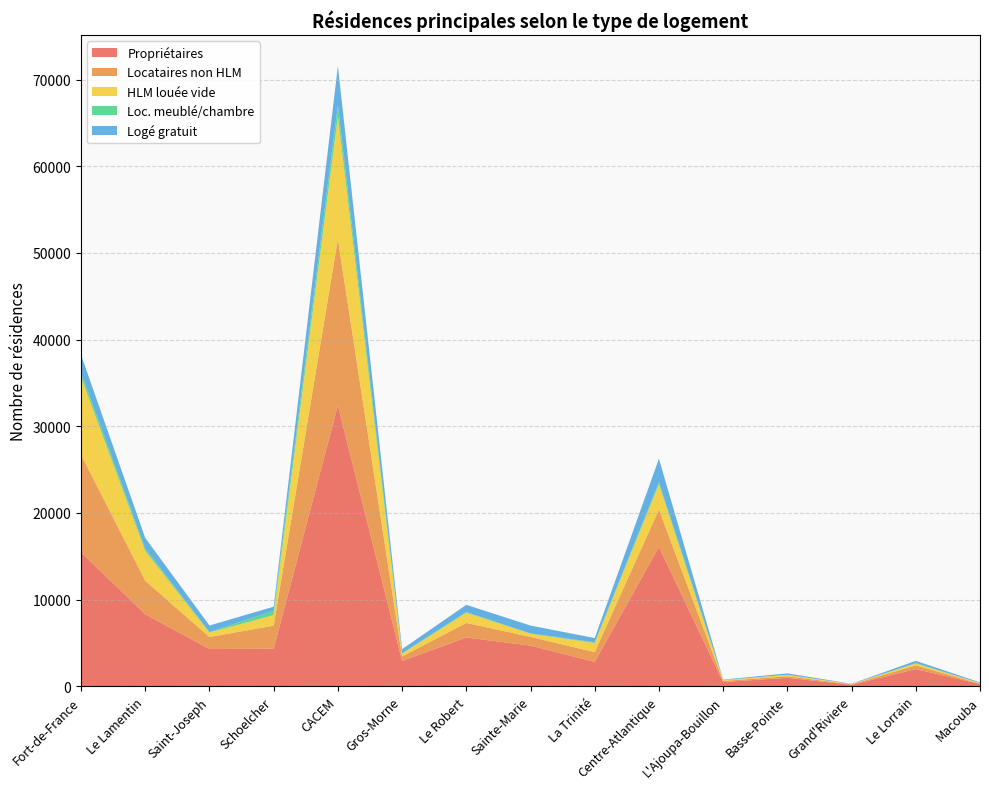

Reading right to left, what are all the values shown in this chart?

Propriétaires: Macouba=258.7	Le Lorrain=1987.1	Grand'Riviere=166.4	Basse-Pointe=981.4	L'Ajoupa-Bouillon=488.0	Centre-Atlantique=16072.0	La Trinité=2820.3	Sainte-Marie=4691.7	Le Robert=5627.6	Gros-Morne=2932.4	CACEM=32411.1	Schoelcher=4340.2	Saint-Joseph=4298.7	Le Lamentin=8317.7	Fort-de-France=15454.5
Locataires non HLM: Macouba=39.1	Le Lorrain=425.2	Grand'Riviere=55.5	Basse-Pointe=175.6	L'Ajoupa-Bouillon=128.0	Centre-Atlantique=4323.5	La Trinité=1121.9	Sainte-Marie=1008.8	Le Robert=1682.3	Gros-Morne=510.6	CACEM=19184.3	Schoelcher=2650.5	Saint-Joseph=1384.4	Le Lamentin=3862.6	Fort-de-France=11286.7
HLM louée vide: Macouba=66.2	Le Lorrain=220.0	Grand'Riviere=27.7	Basse-Pointe=164.9	L'Ajoupa-Bouillon=96.0	Centre-Atlantique=2913.1	La Trinité=1050.4	Sainte-Marie=365.6	Le Robert=1174.4	Gros-Morne=322.6	CACEM=14117.7	Schoelcher=1216.6	Saint-Joseph=517.8	Le Lamentin=3436.6	Fort-de-France=8946.8
Loc. meublé/chambre: Macouba=2.0	Le Lorrain=37.5	Grand'Riviere=5.5	Basse-Pointe=2.0	L'Ajoupa-Bouillon=13.0	Centre-Atlantique=245.3	La Trinité=81.8	Sainte-Marie=40.1	Le Robert=80.8	Gros-Morne=42.6	CACEM=1324.1	Schoelcher=486.1	Saint-Joseph=55.1	Le Lamentin=275.2	Fort-de-France=507.6
Logé gratuit: Macouba=83.2	Le Lorrain=267.4	Grand'Riviere=33.3	Basse-Pointe=166.8	L'Ajoupa-Bouillon=47.0	Centre-Atlantique=2698.6	La Trinité=488.5	Sainte-Marie=901.3	Le Robert=832.8	Gros-Morne=476.0	CACEM=4523.9	Schoelcher=488.5	Saint-Joseph=756.1	Le Lamentin=1222.9	Fort-de-France=2056.3